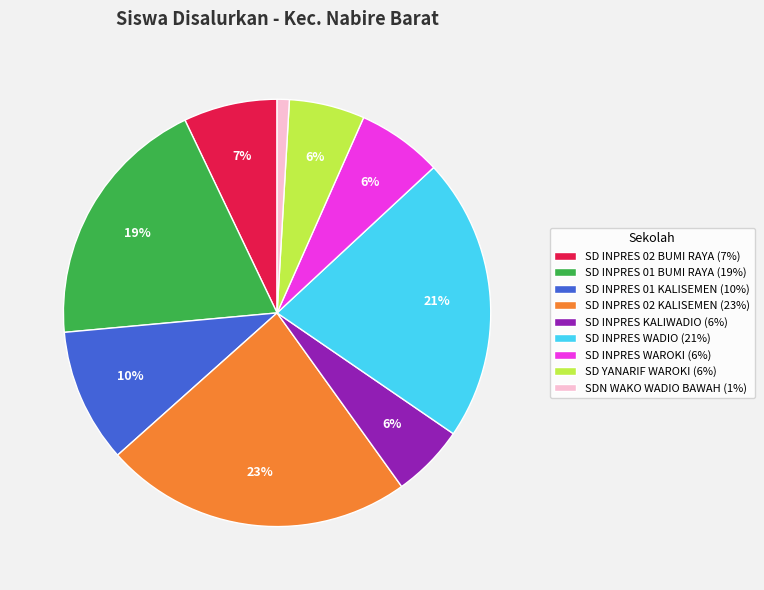

True or false: SD YANARIF WAROKI (6%) accounts for 6% of the total.

True